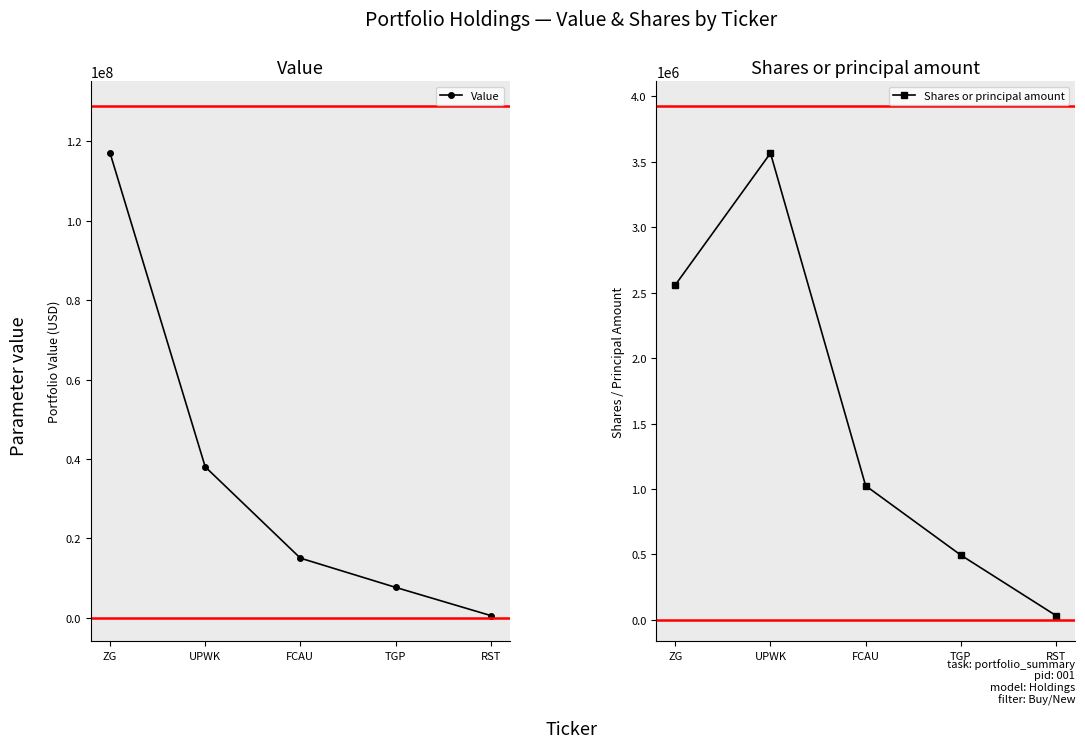

Where is the first local maximum for Shares or principal amount?

UPWK